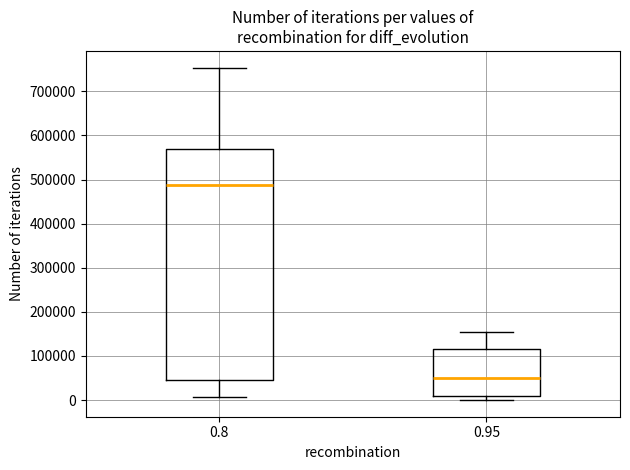

Where is the upper edge of the box at x = 0.95 on the y-axis? The values are not printed on the chart, so give them approximately, as read against the axis.

120000